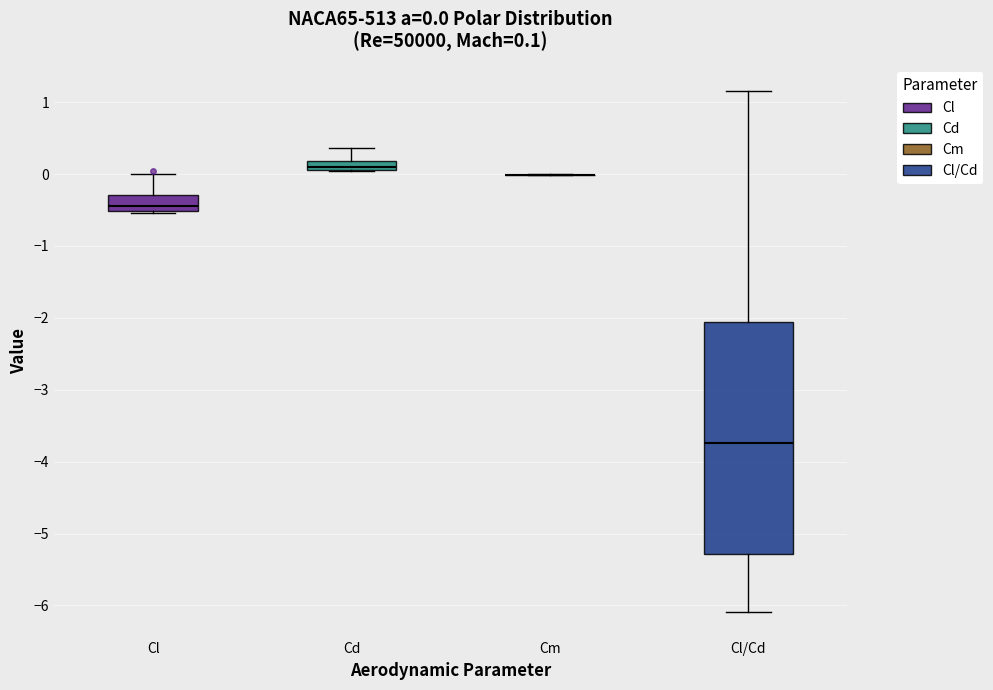

Comparing the boxes themselves (not the whiskers), which one is the tallest?

Cl/Cd